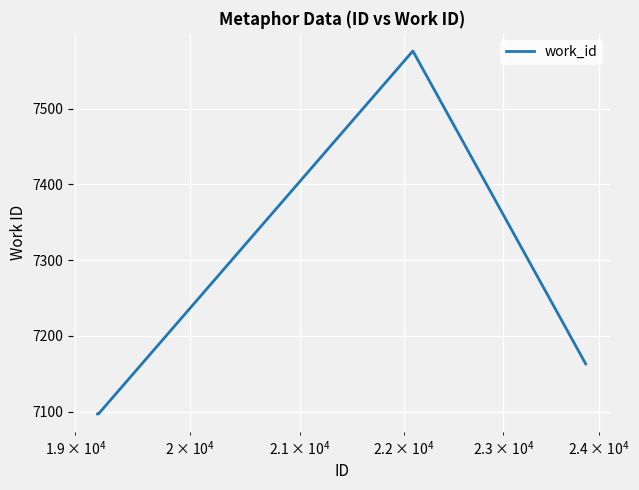

True or false: there are more than 0 points higher than both neighbors.

True